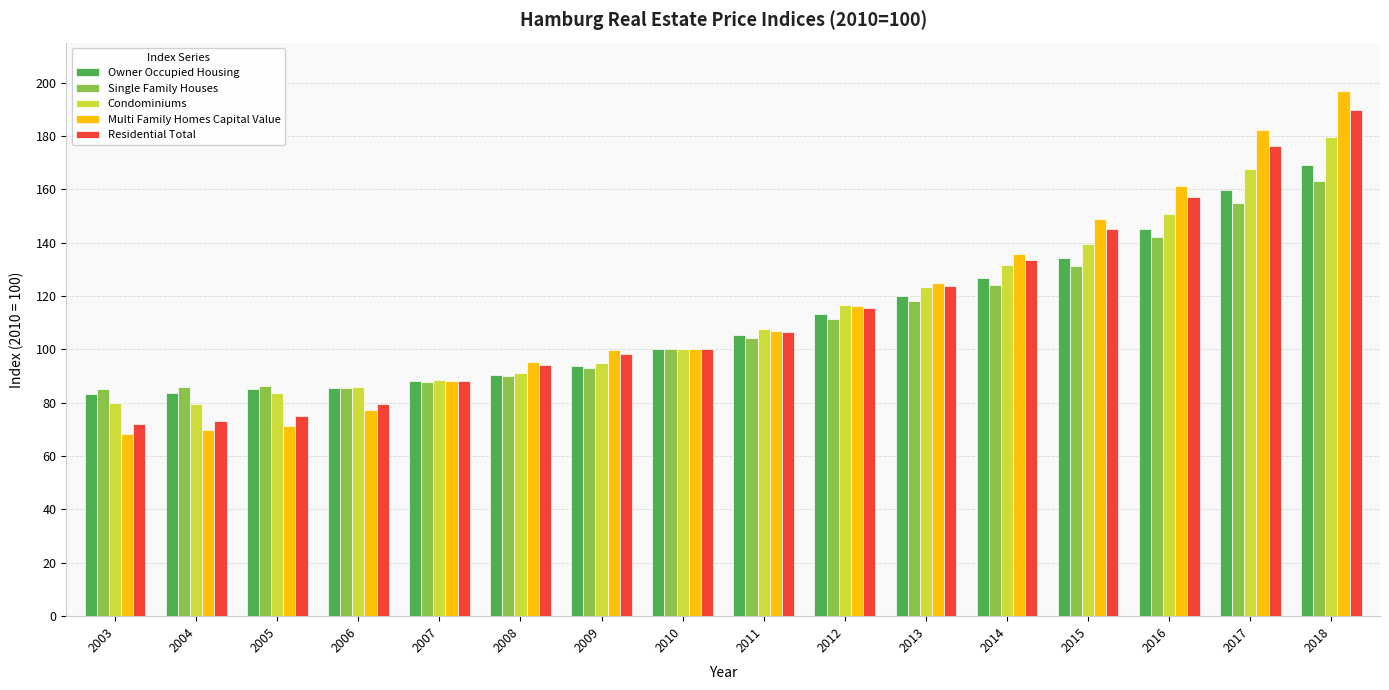

What is the value of the Owner Occupied Housing bar at the 11th from the left?

120.0